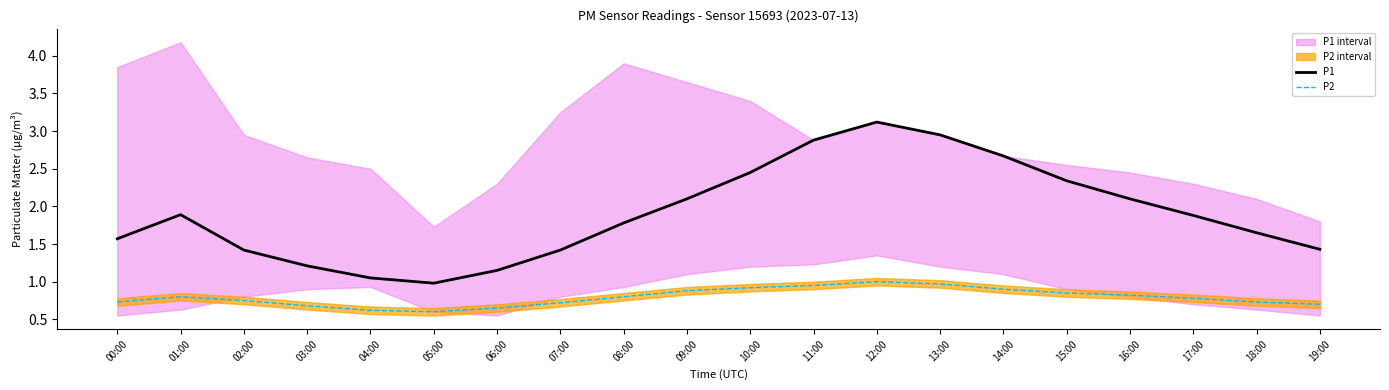

Which has a higher value, 02:00 or 10:00?

10:00